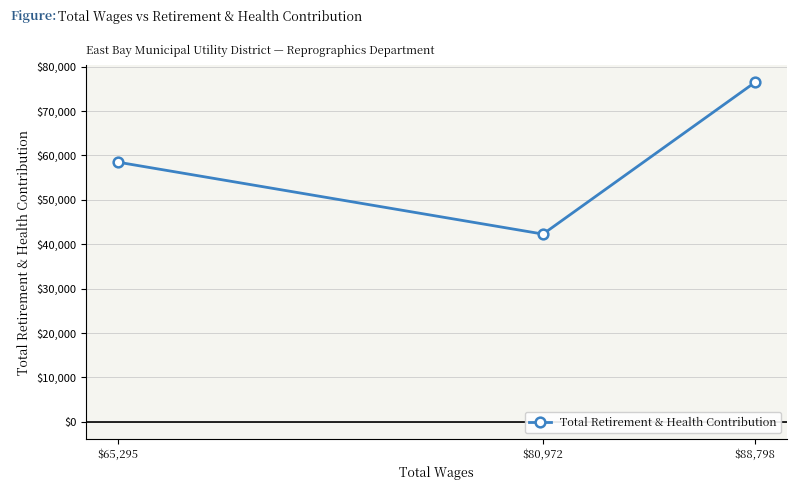

List the labels in order of value, smallest first.

$80,972, $65,295, $88,798